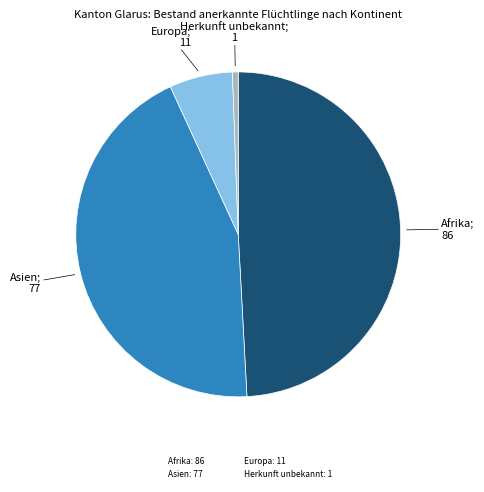

Rank the categories by value from lowest to highest.

Herkunft unbekannt, Europa, Asien, Afrika